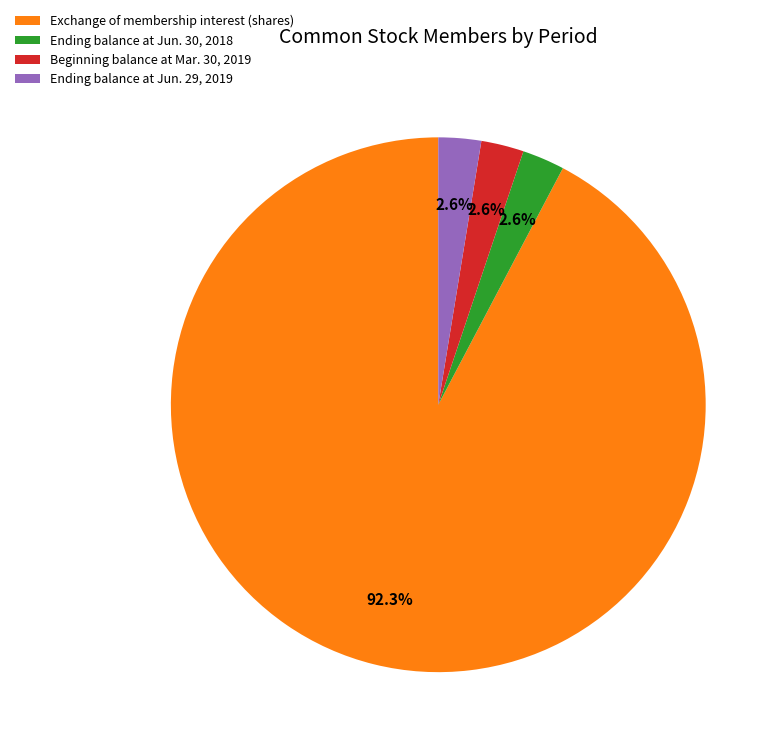

Which slice is the largest?

Exchange of membership interest (shares)